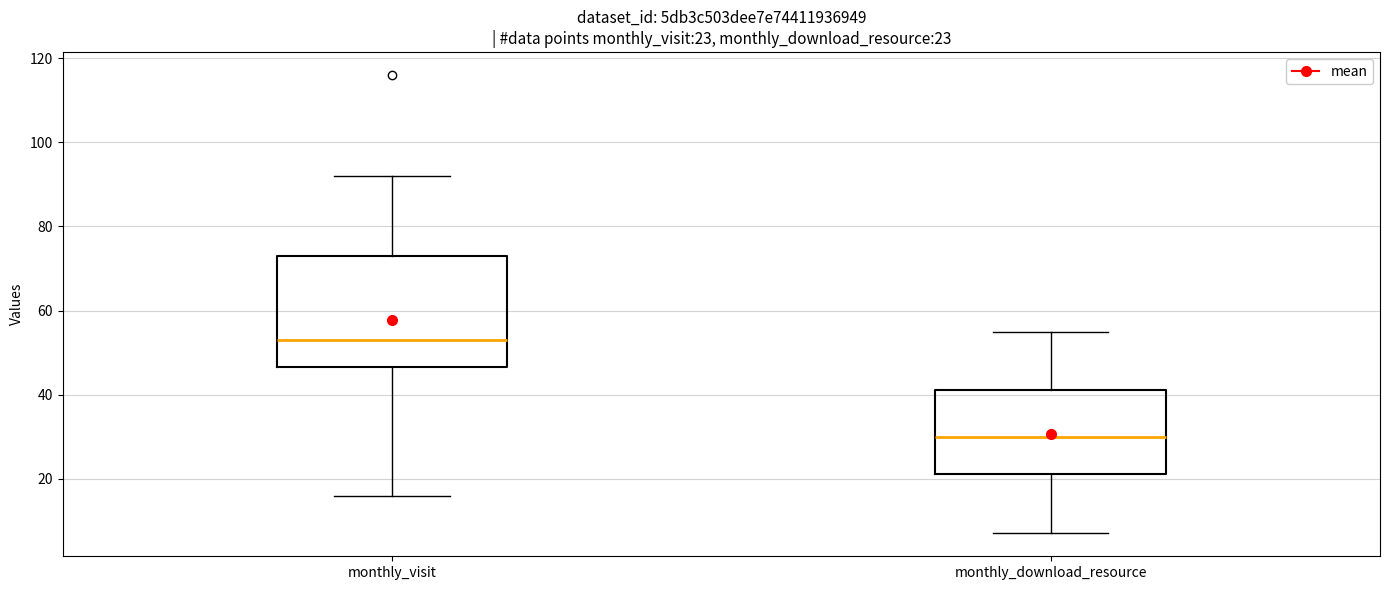

Which box is the tallest, from its lower edge to its upper edge?

monthly_visit